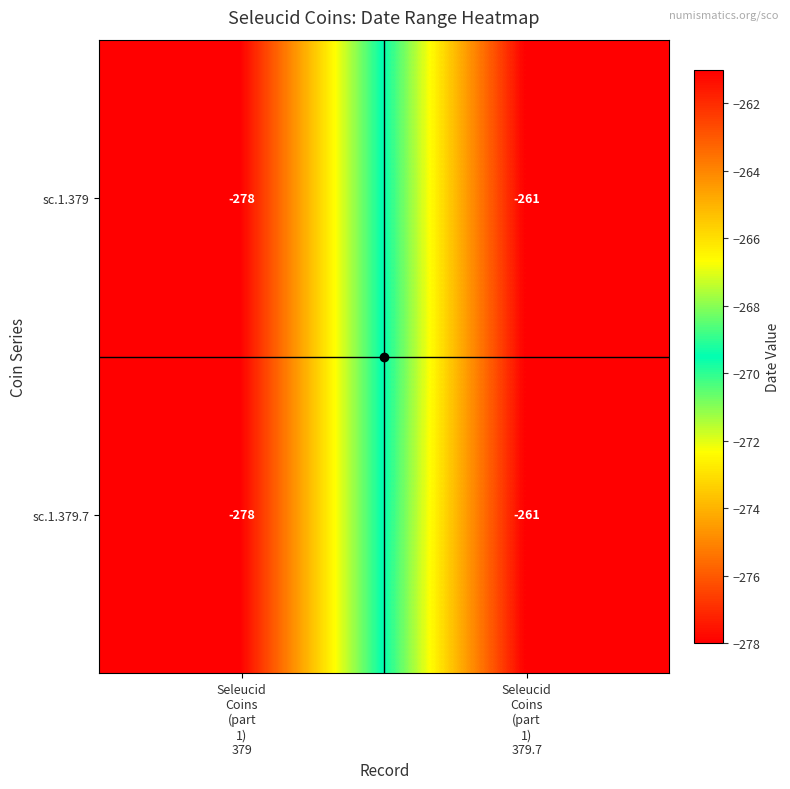

What is the total value across all series at Seleucid
Coins
(part
1)
379?

-556